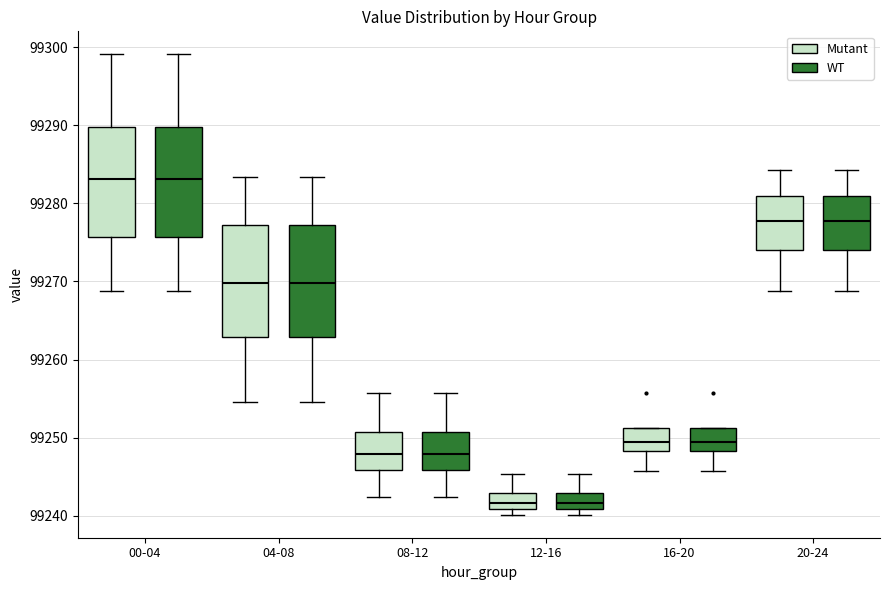

Reading left to right, read every box against the y-axis: the position of its median line, the range the box covers, and the ends of its whiskers. The values are not printed on the chart, so give them approximately, as read against the axis.

00-04 (Mutant): median 99283, box 99276 to 99290, whiskers 99269 to 99299
00-04 (WT): median 99283, box 99276 to 99290, whiskers 99269 to 99299
04-08 (Mutant): median 99270, box 99263 to 99277, whiskers 99255 to 99283
04-08 (WT): median 99270, box 99263 to 99277, whiskers 99255 to 99283
08-12 (Mutant): median 99248, box 99246 to 99251, whiskers 99242 to 99256
08-12 (WT): median 99248, box 99246 to 99251, whiskers 99242 to 99256
12-16 (Mutant): median 99242, box 99241 to 99243, whiskers 99240 to 99245
12-16 (WT): median 99242, box 99241 to 99243, whiskers 99240 to 99245
16-20 (Mutant): median 99249, box 99248 to 99251, whiskers 99246 to 99251
16-20 (WT): median 99249, box 99248 to 99251, whiskers 99246 to 99251
20-24 (Mutant): median 99278, box 99274 to 99281, whiskers 99269 to 99284
20-24 (WT): median 99278, box 99274 to 99281, whiskers 99269 to 99284